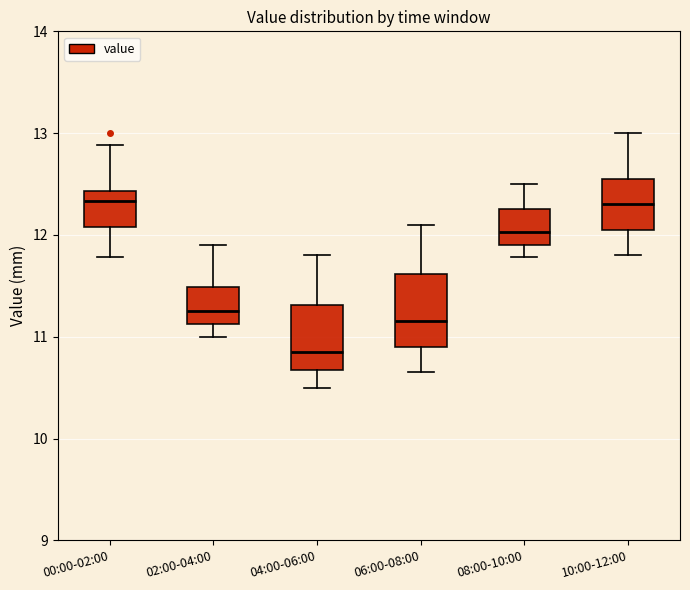

Reading left to right, read every box against the y-axis: the position of its median line, the range the box covers, and the ends of its whiskers. The values are not printed on the chart, so give them approximately, as read against the axis.

00:00-02:00: median 12.3, box 12.1 to 12.4, whiskers 11.8 to 12.9
02:00-04:00: median 11.3, box 11.1 to 11.5, whiskers 11.0 to 11.9
04:00-06:00: median 10.9, box 10.7 to 11.3, whiskers 10.5 to 11.8
06:00-08:00: median 11.2, box 10.9 to 11.6, whiskers 10.7 to 12.1
08:00-10:00: median 12.0, box 11.9 to 12.3, whiskers 11.8 to 12.5
10:00-12:00: median 12.3, box 12.1 to 12.6, whiskers 11.8 to 13.0